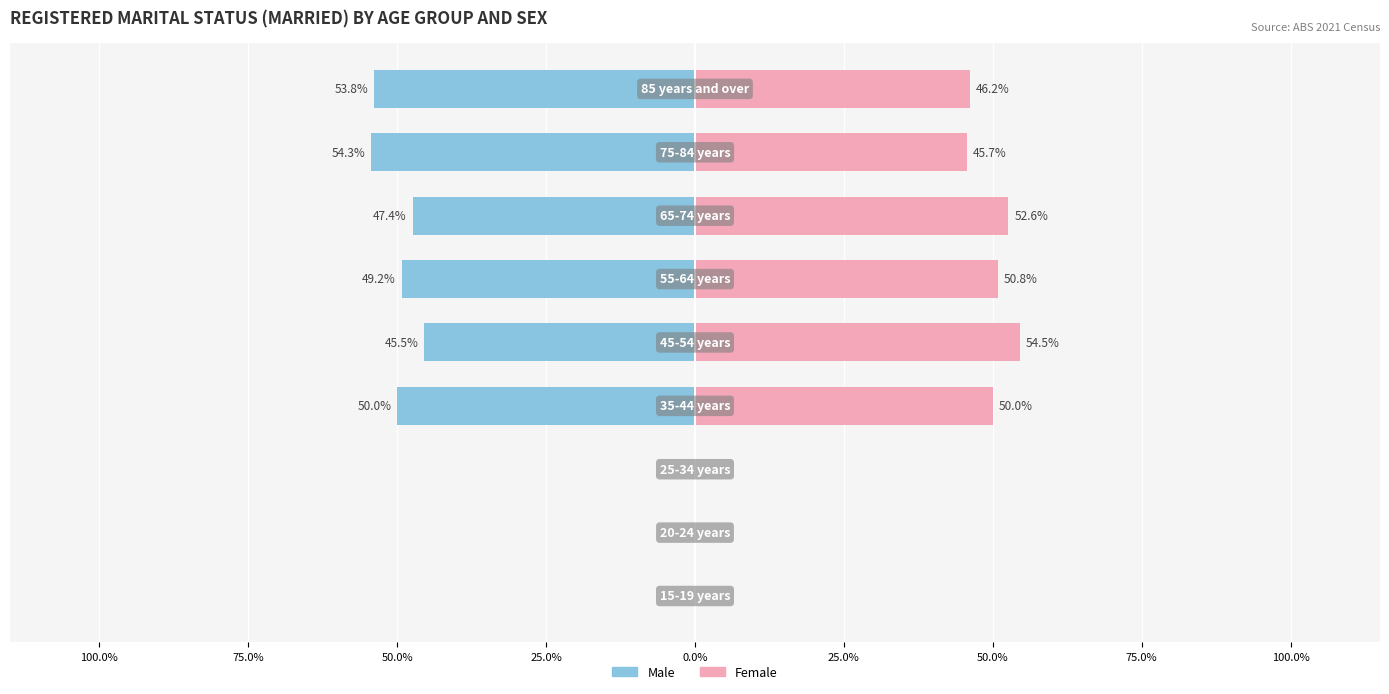

How many values in Female are above zero?

6